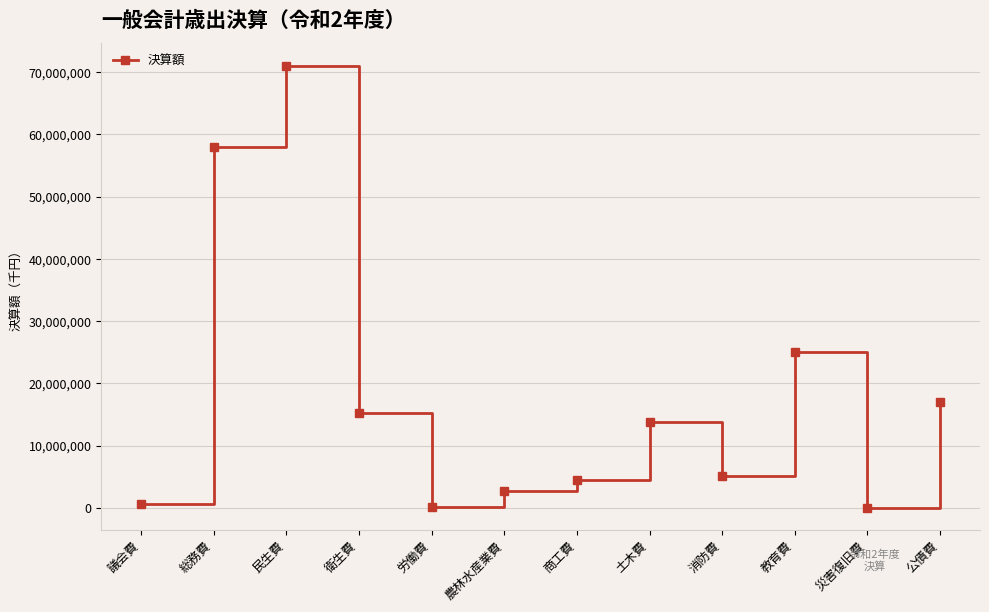

What is the minimum value shown in the chart?

7979